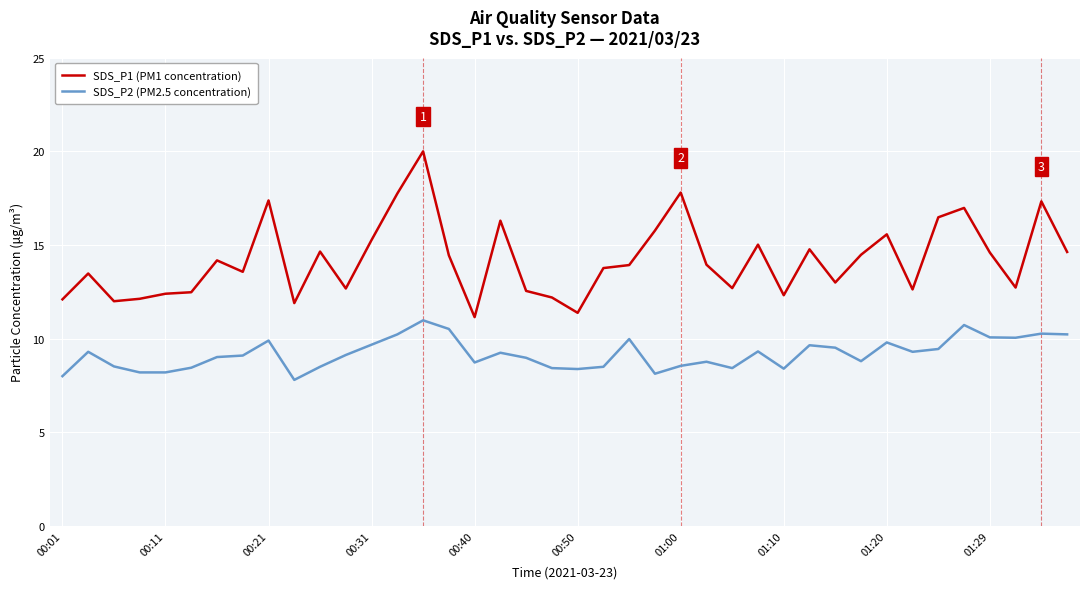

What is the greatest value displayed?

20.0